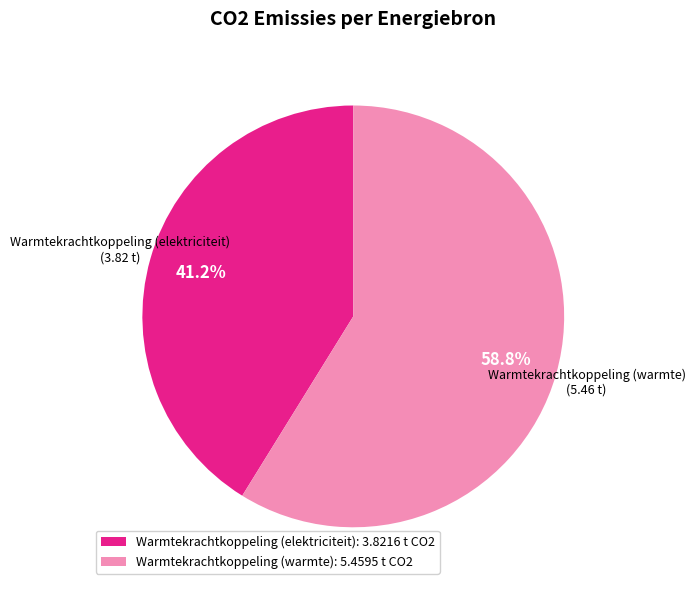

What is the largest slice in the pie chart?

Warmtekrachtkoppeling (warmte): 5.4595 t CO2